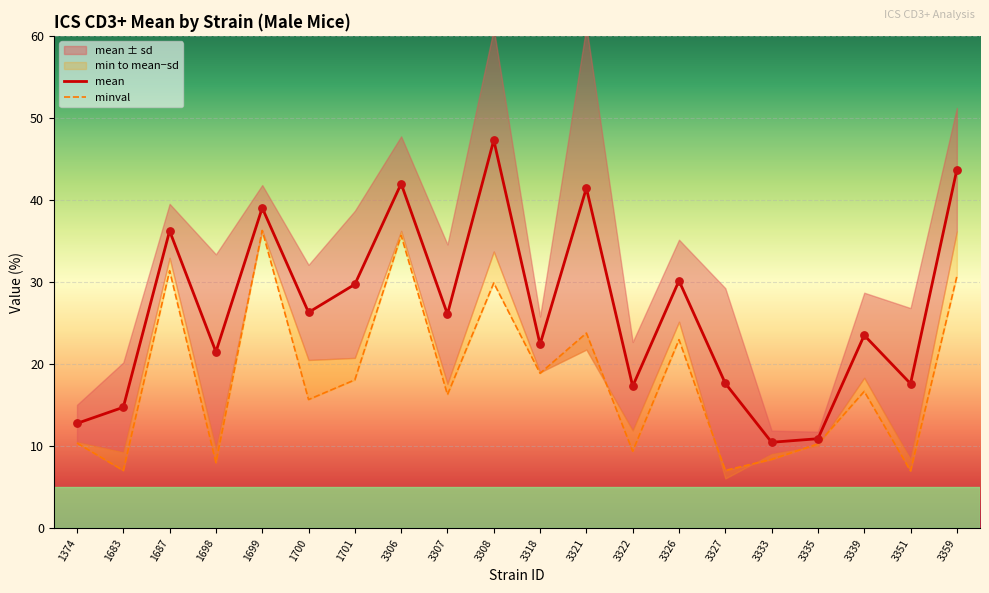

Is the value of minval at 1374 greater than the value of mean at 1374?

No